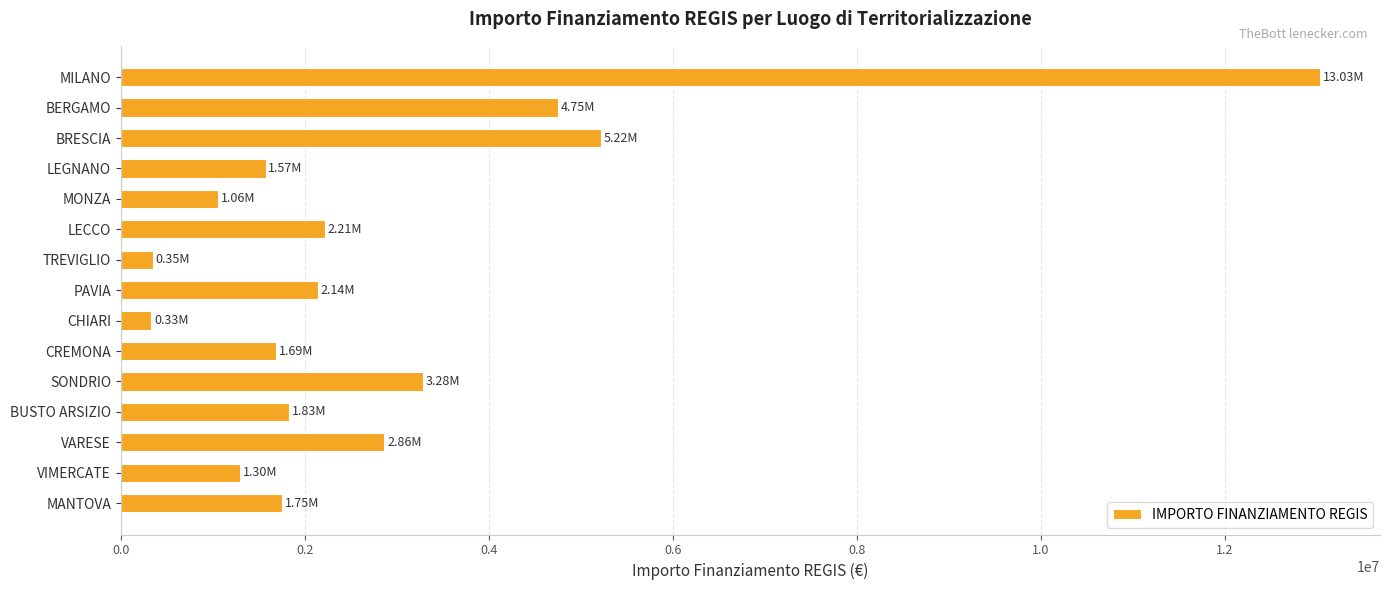

At which label is the value closest to 6682273?

BRESCIA